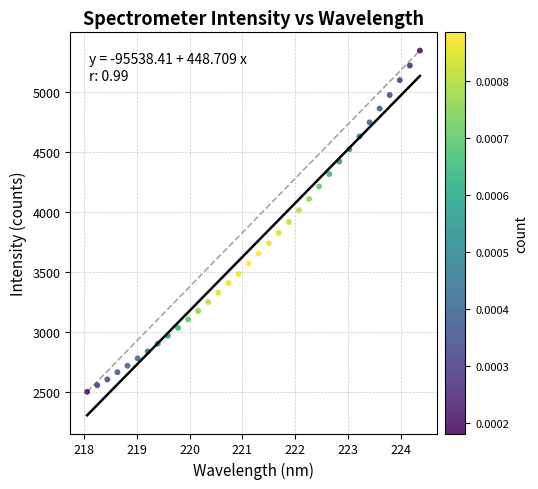

What is the range of X values (max minus min)?

6.3